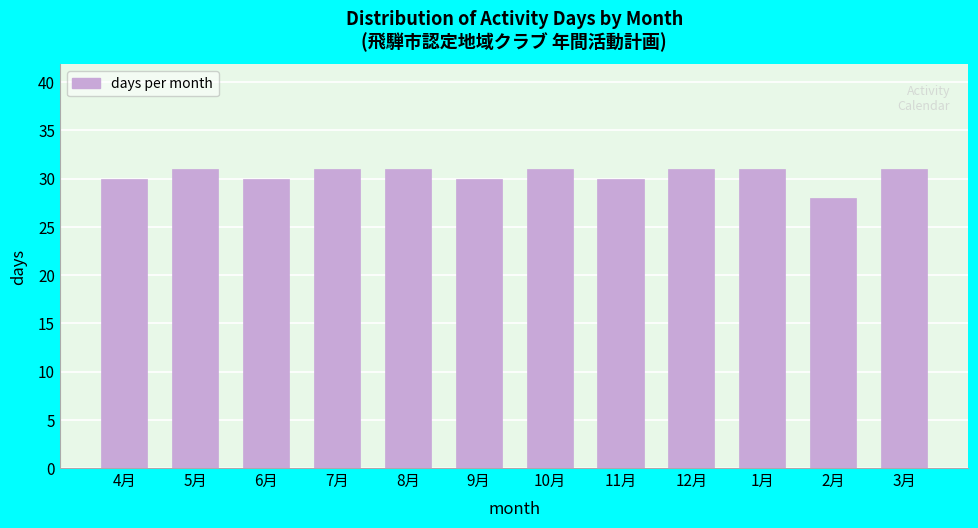

Reading right to left, list all the values displayed in this chart.

3月=31	2月=28	1月=31	12月=31	11月=30	10月=31	9月=30	8月=31	7月=31	6月=30	5月=31	4月=30